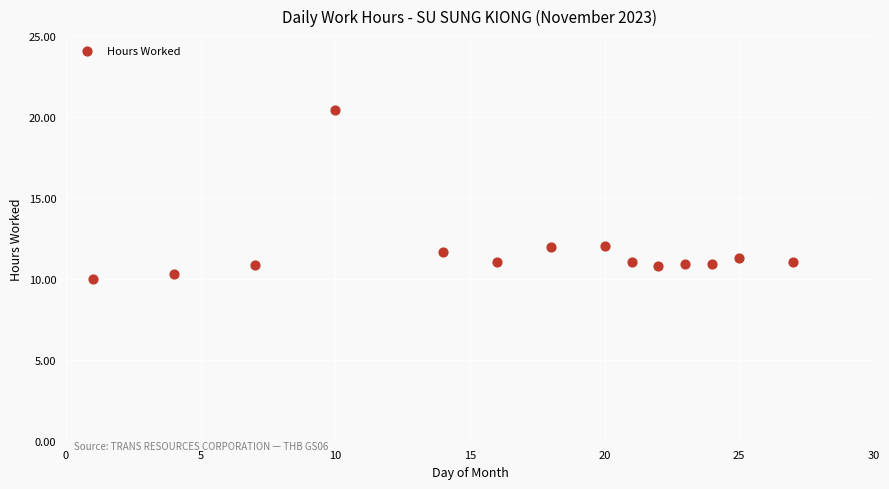

What is the range of X values (max minus min)?

26.0